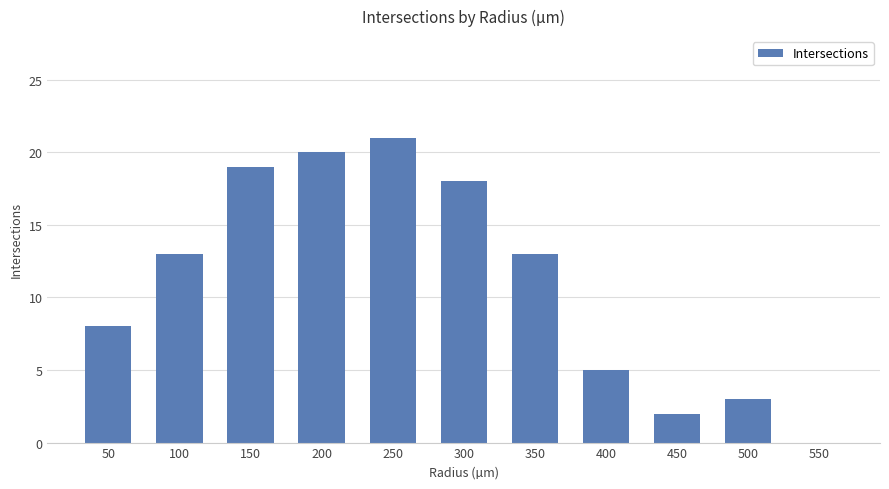

How many categories are shown in the chart?

11